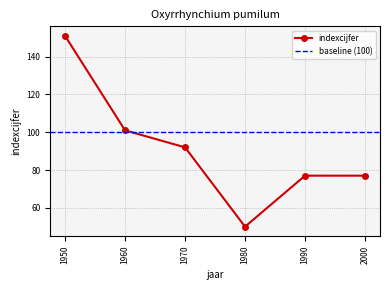

How many lines are shown in the chart?

1